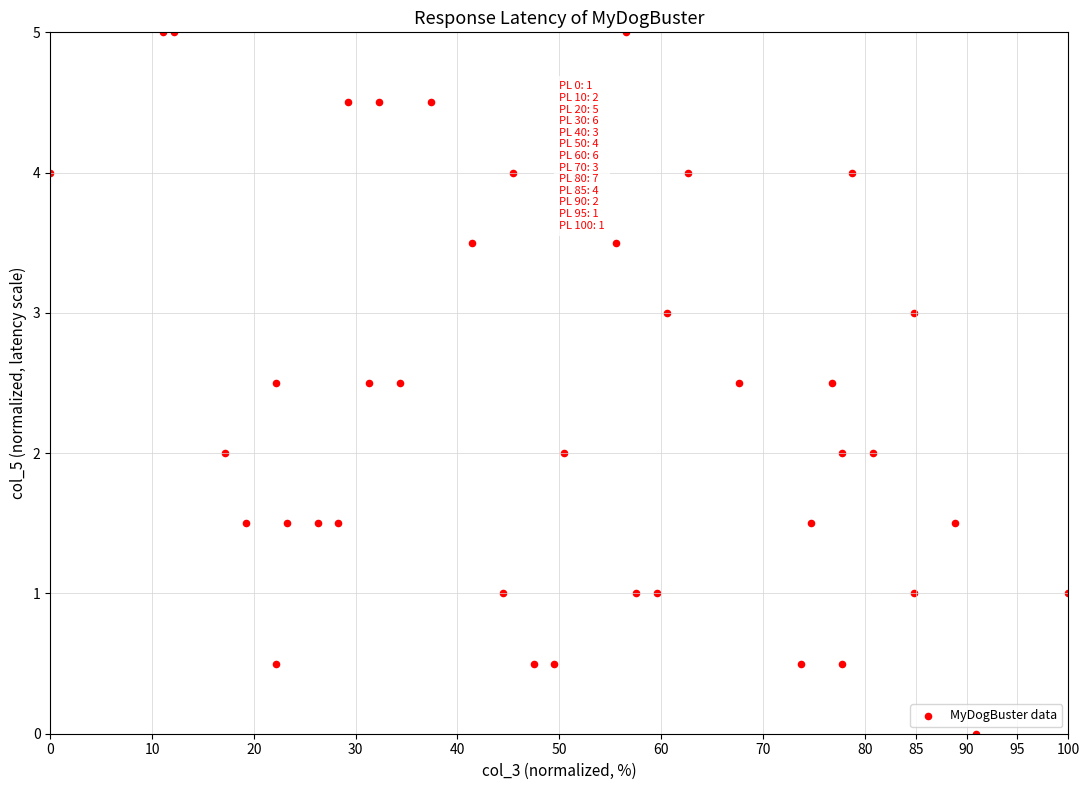

What is the range of X values (max minus min)?

100.0